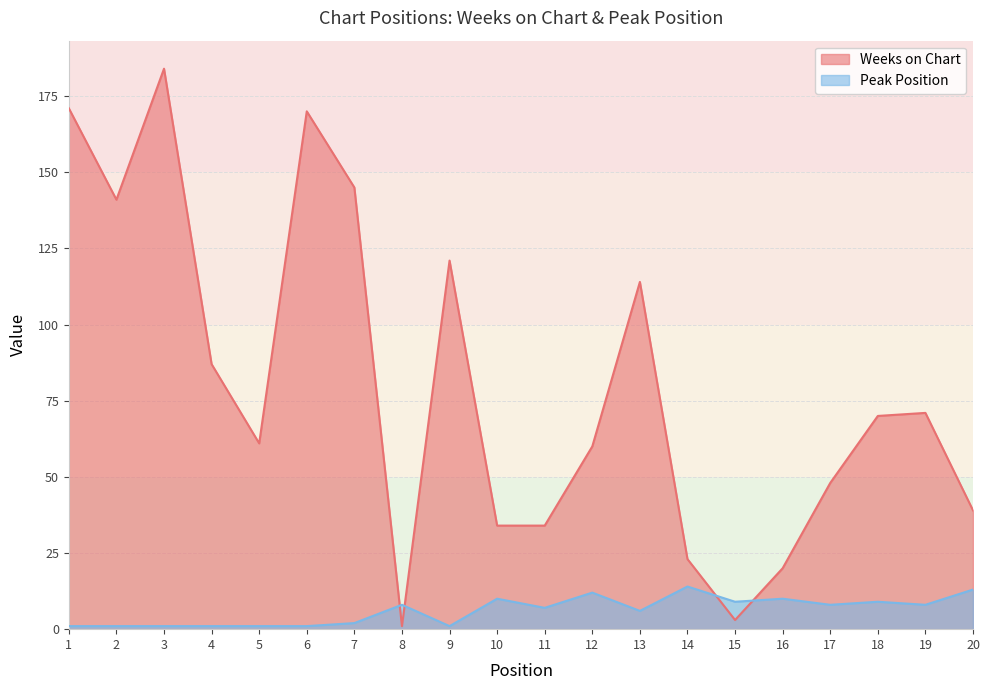

Which category has the highest value across all series?

3